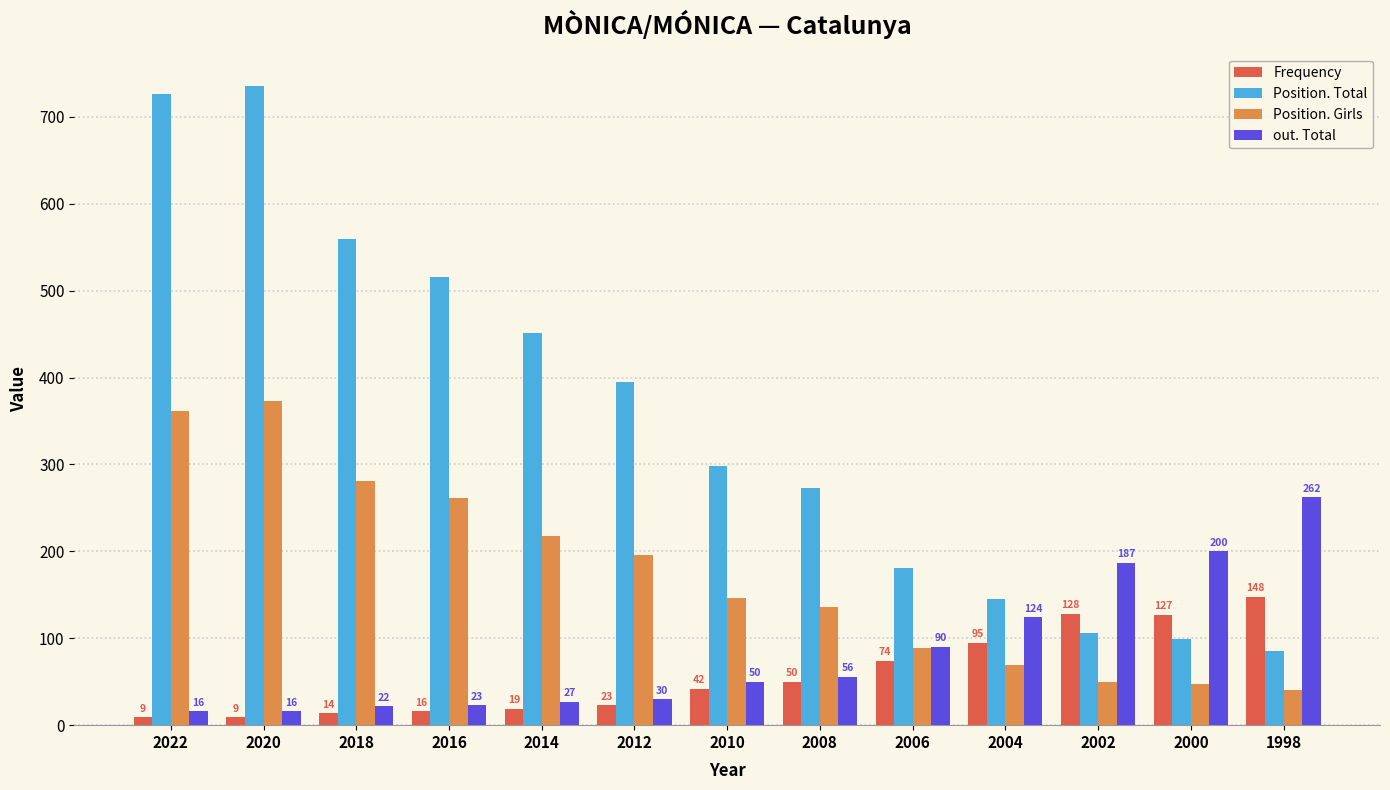

The Position. Total series shows 99 at 2000. True or false?

True